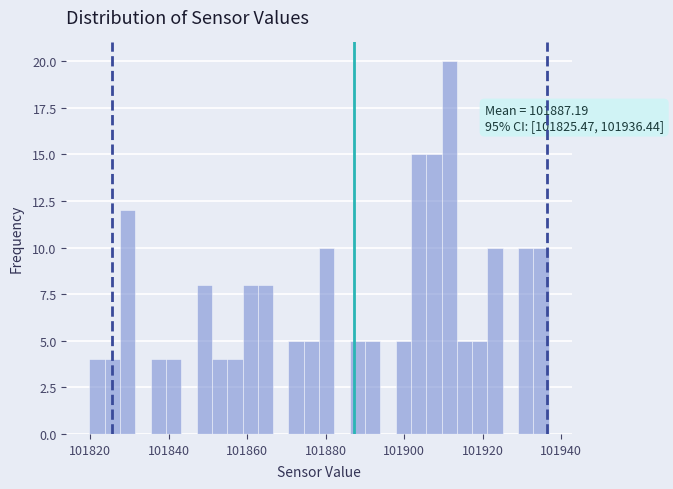

Read against the x-axis, roughly where is the centre of the tallest bar?

101912